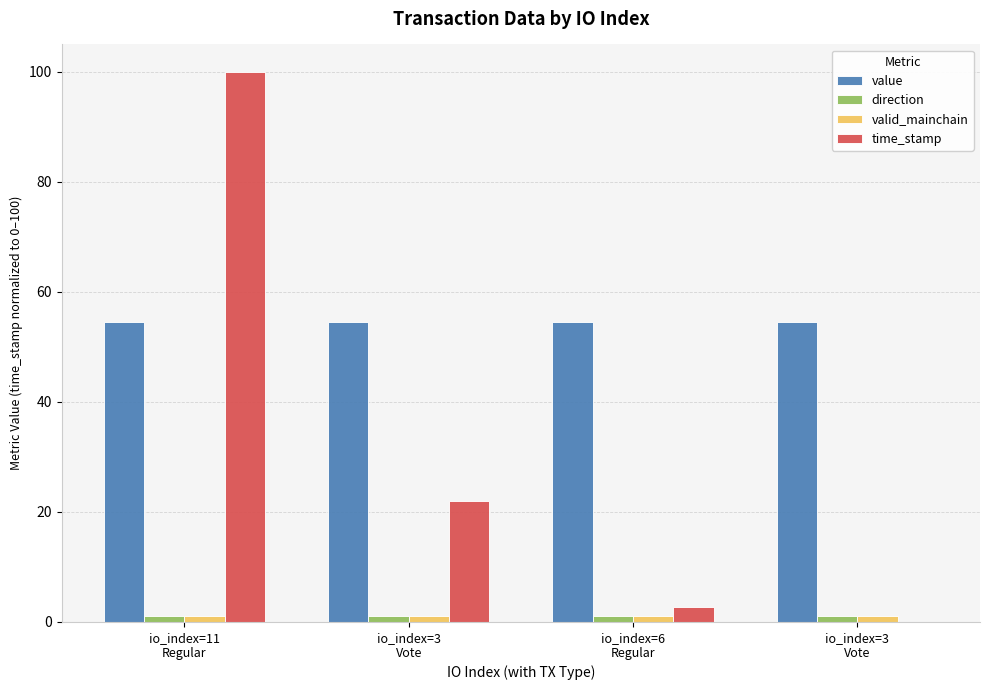

Which series has the largest range (max minus min)?

time_stamp